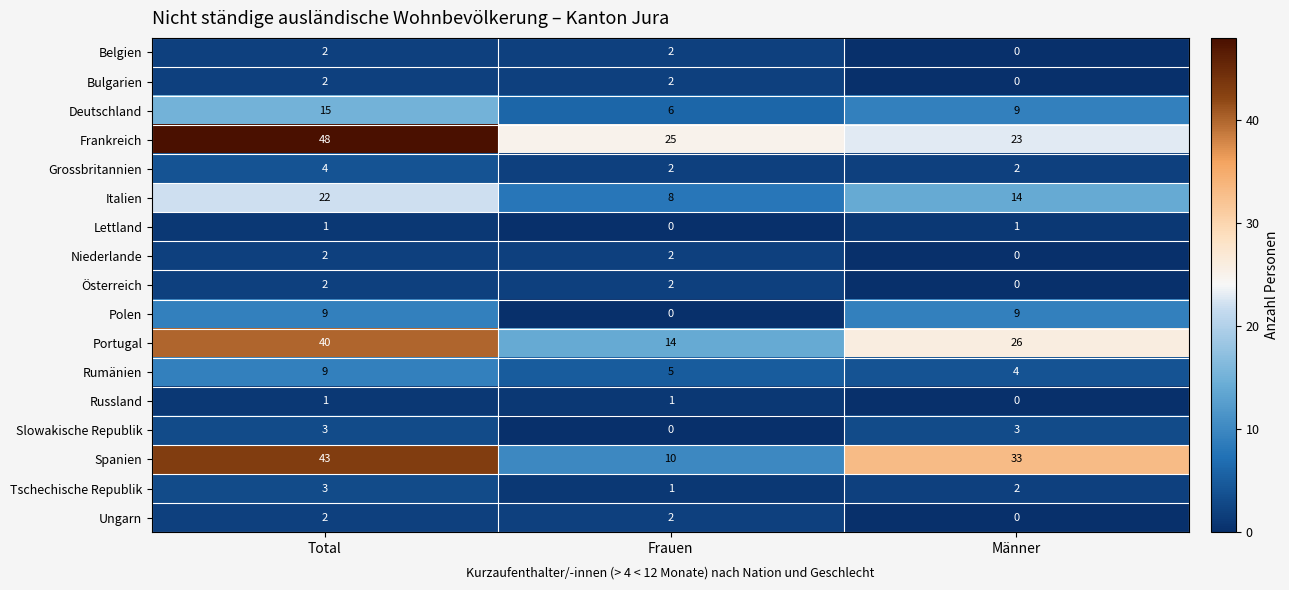

The Rumänien series shows 9 at Total. True or false?

True